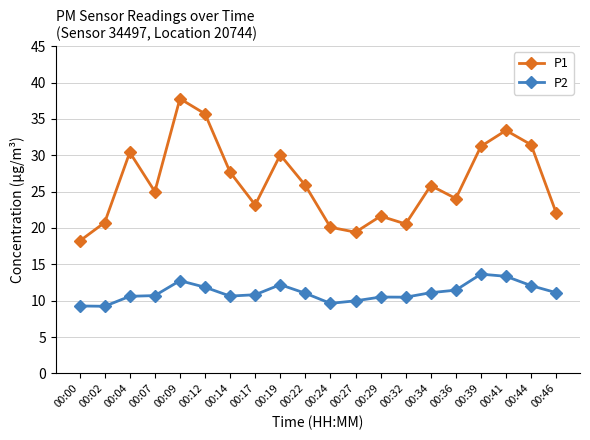

What is the difference between the highest and lowest values at 00:02?

11.5